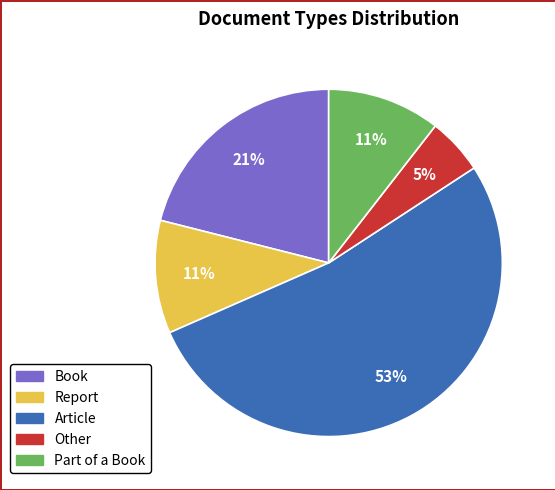

What is the smallest slice in the pie chart?

Other